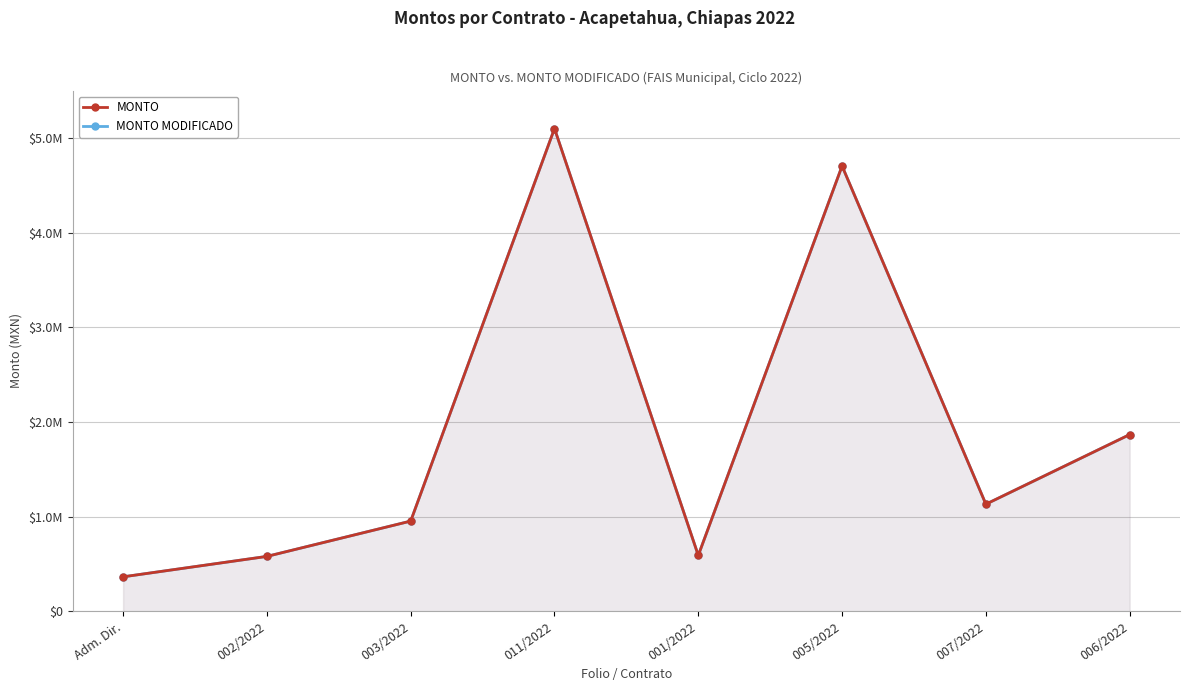

At which category does the chart reach its minimum across all series?

Adm. Dir.